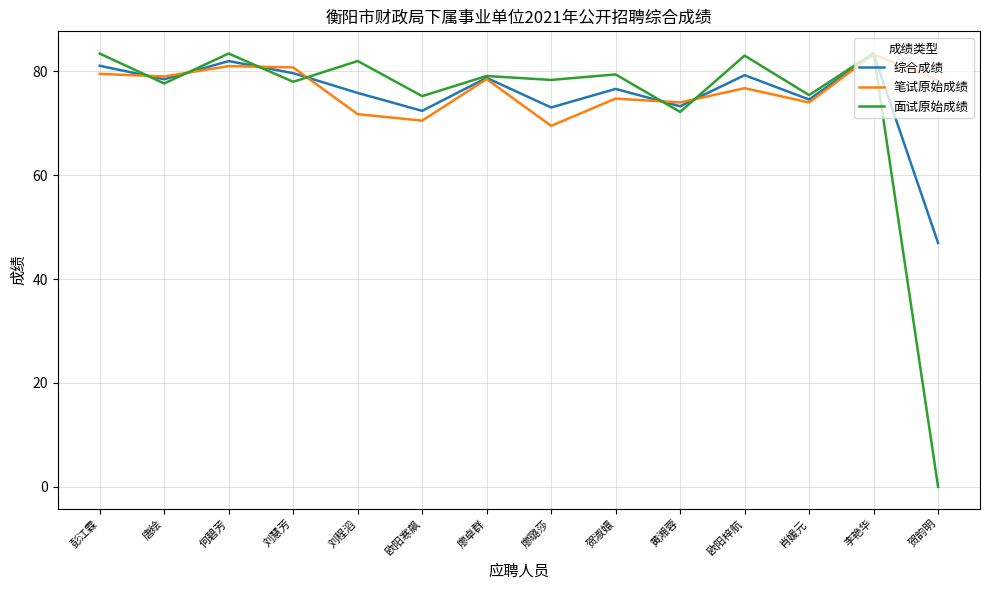

What position from the left is 贺韵明?

14